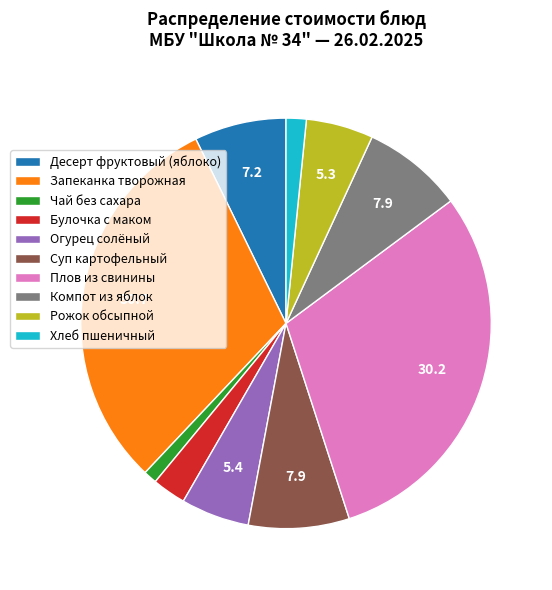

How many slices are in this pie chart?

10